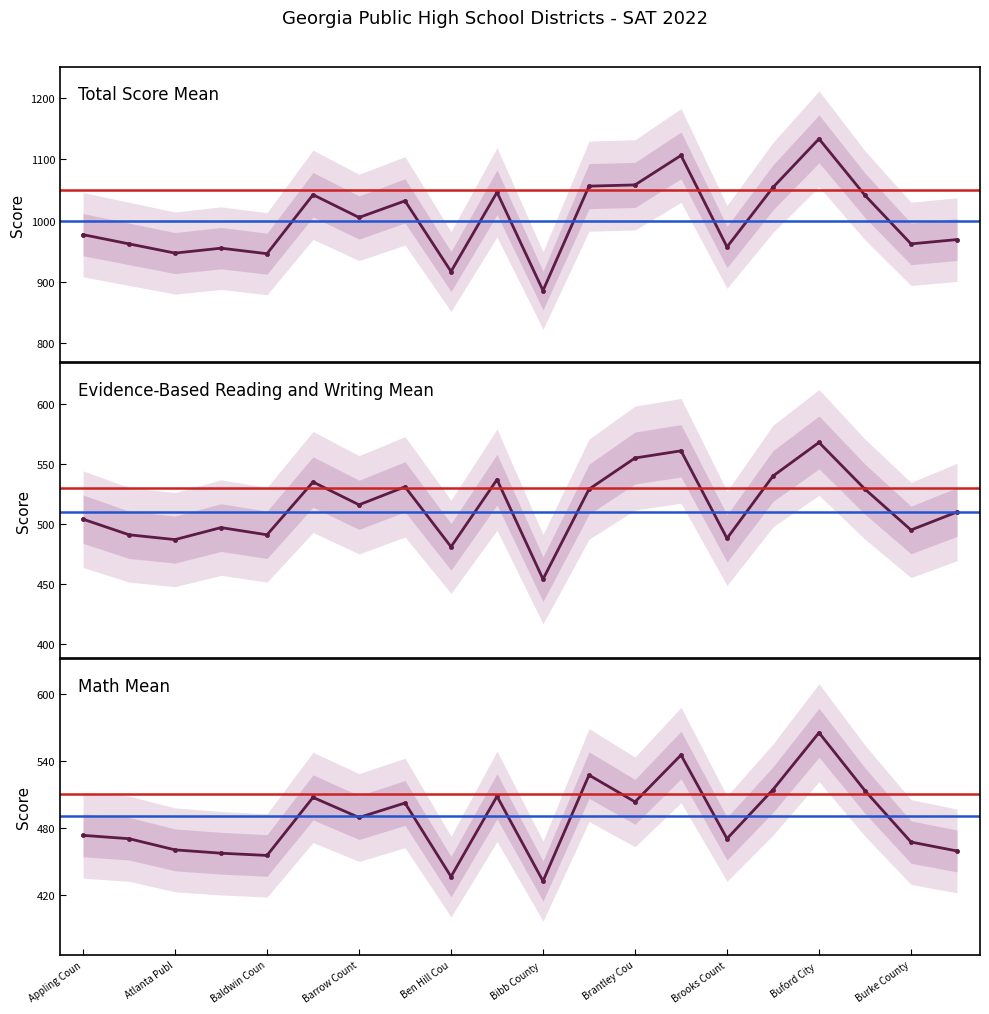

Is the value of Math Mean at Bibb County Schools greater than the value of Evidence-Based Reading and Writing Mean at Bacon County Schools?

No